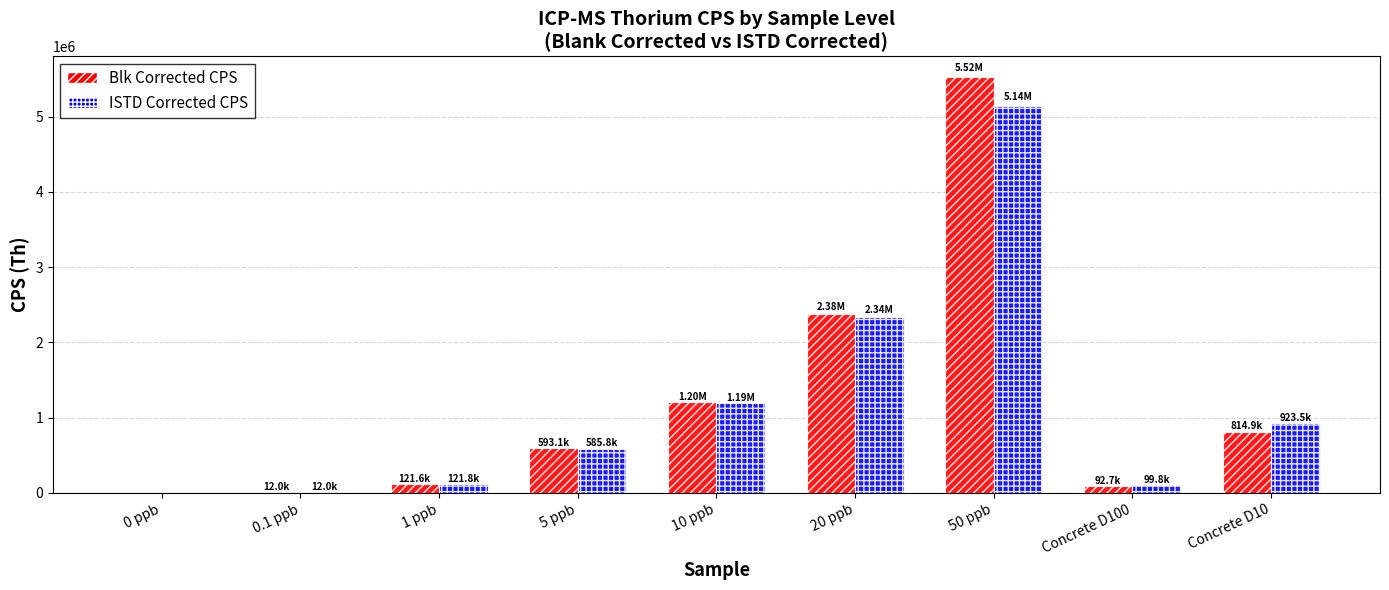

What is the sum of all Blk Corrected CPS values?

10739045.1